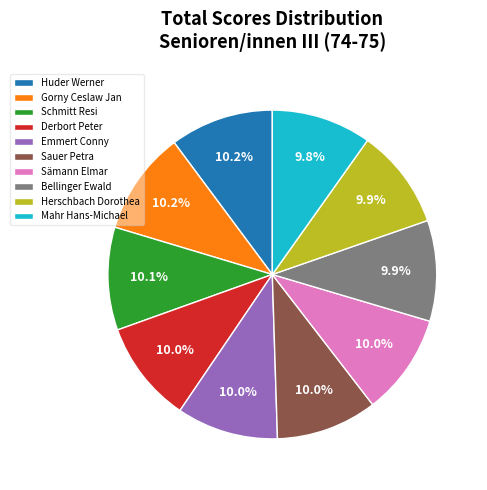

Combined, do Emmert Conny and Huder Werner account for over 50%?

No